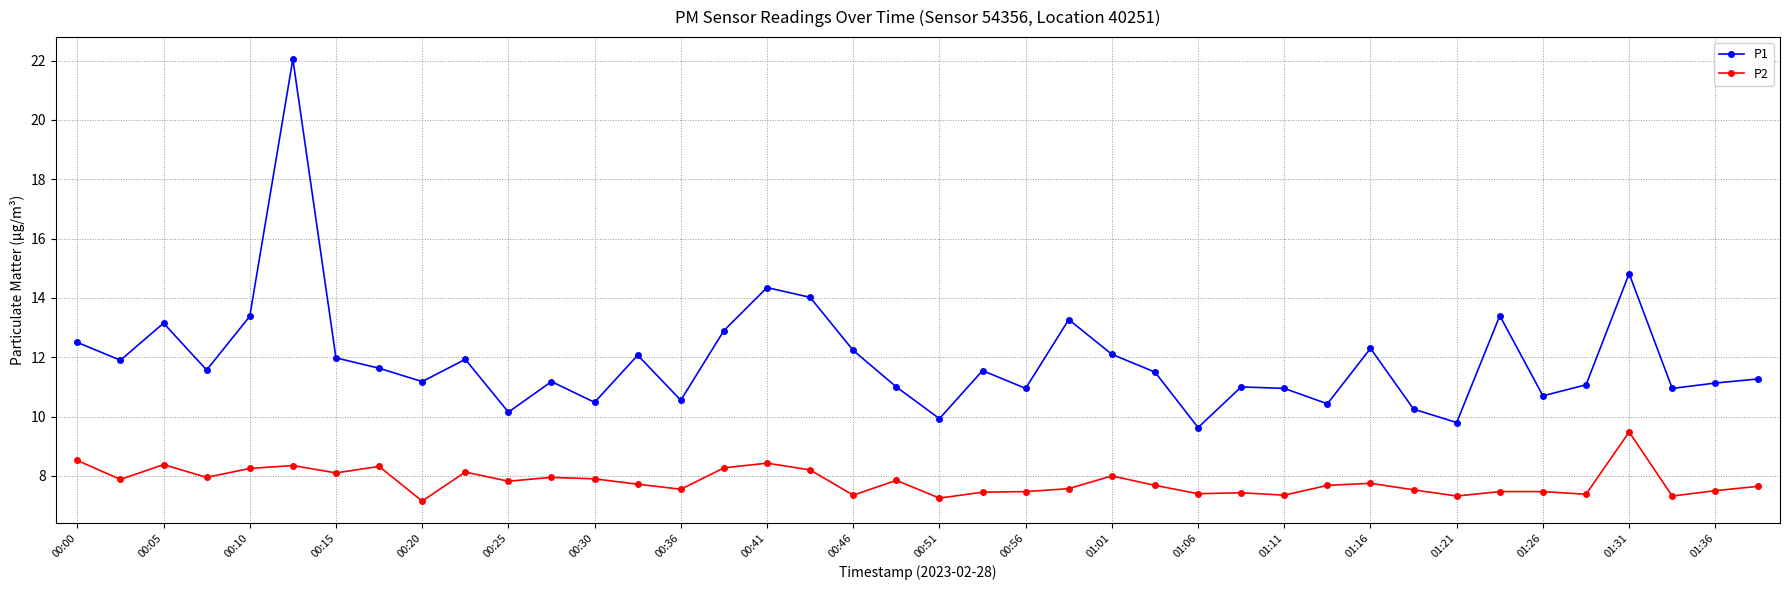

True or false: P1 and P2 cross at least once.

False